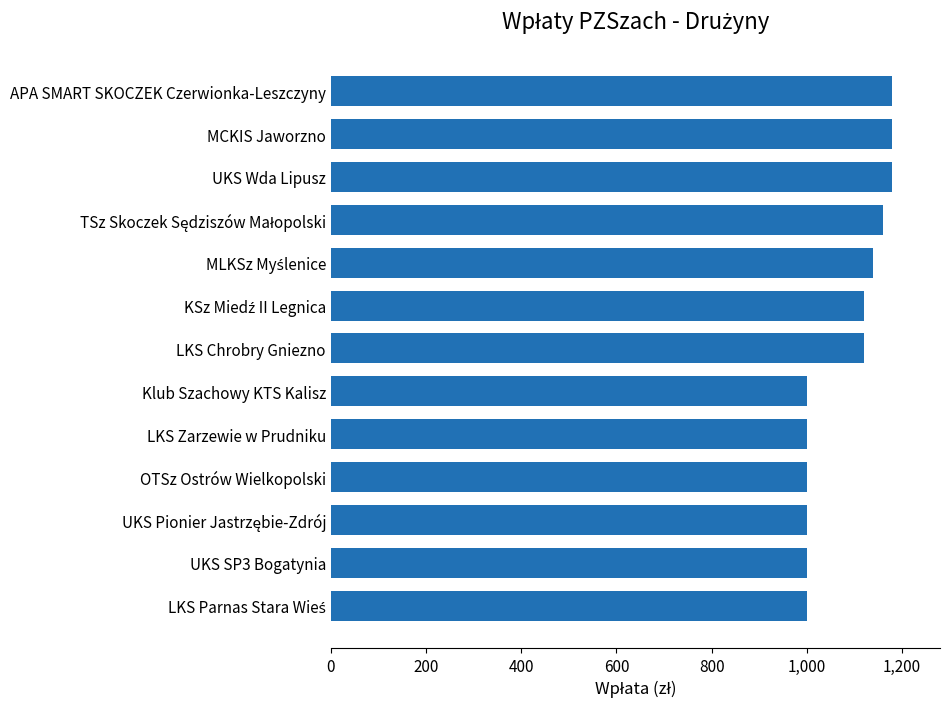

What is the difference between the maximum and minimum values?

180